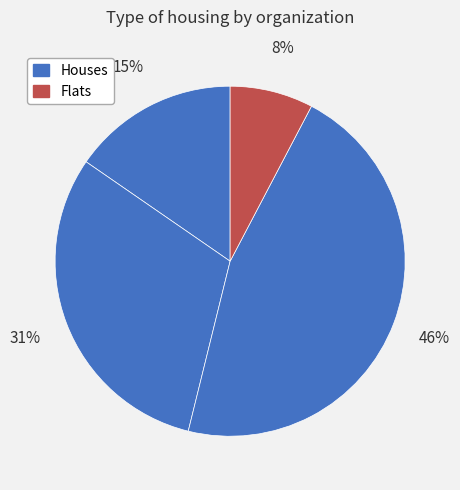

Count the number of slices in the pie.

4